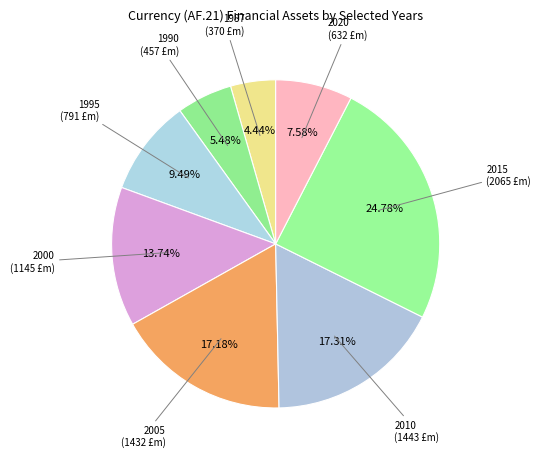

Count the number of slices in the pie.

8